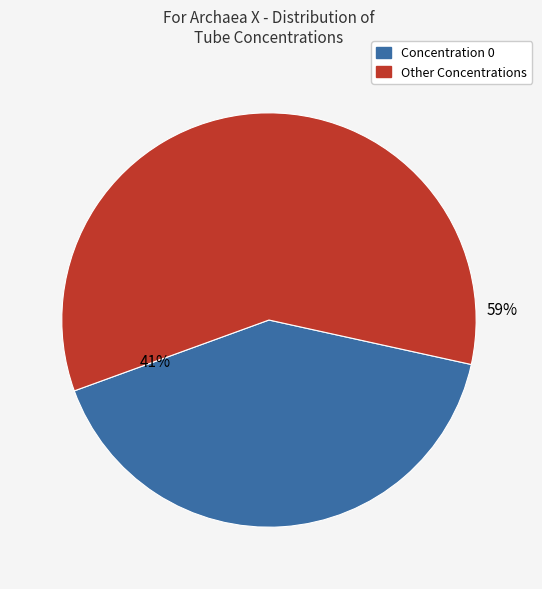

To the nearest percent, what portion does Concentration 0 represent?

41%